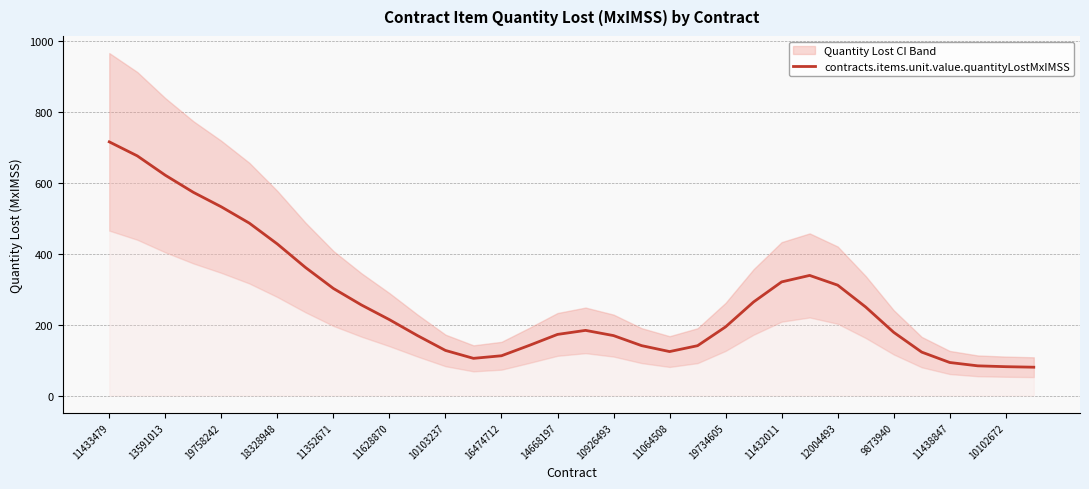

Which category has the highest value in the contracts.items.unit.value.quantityLostMxIMSS series?

11433479